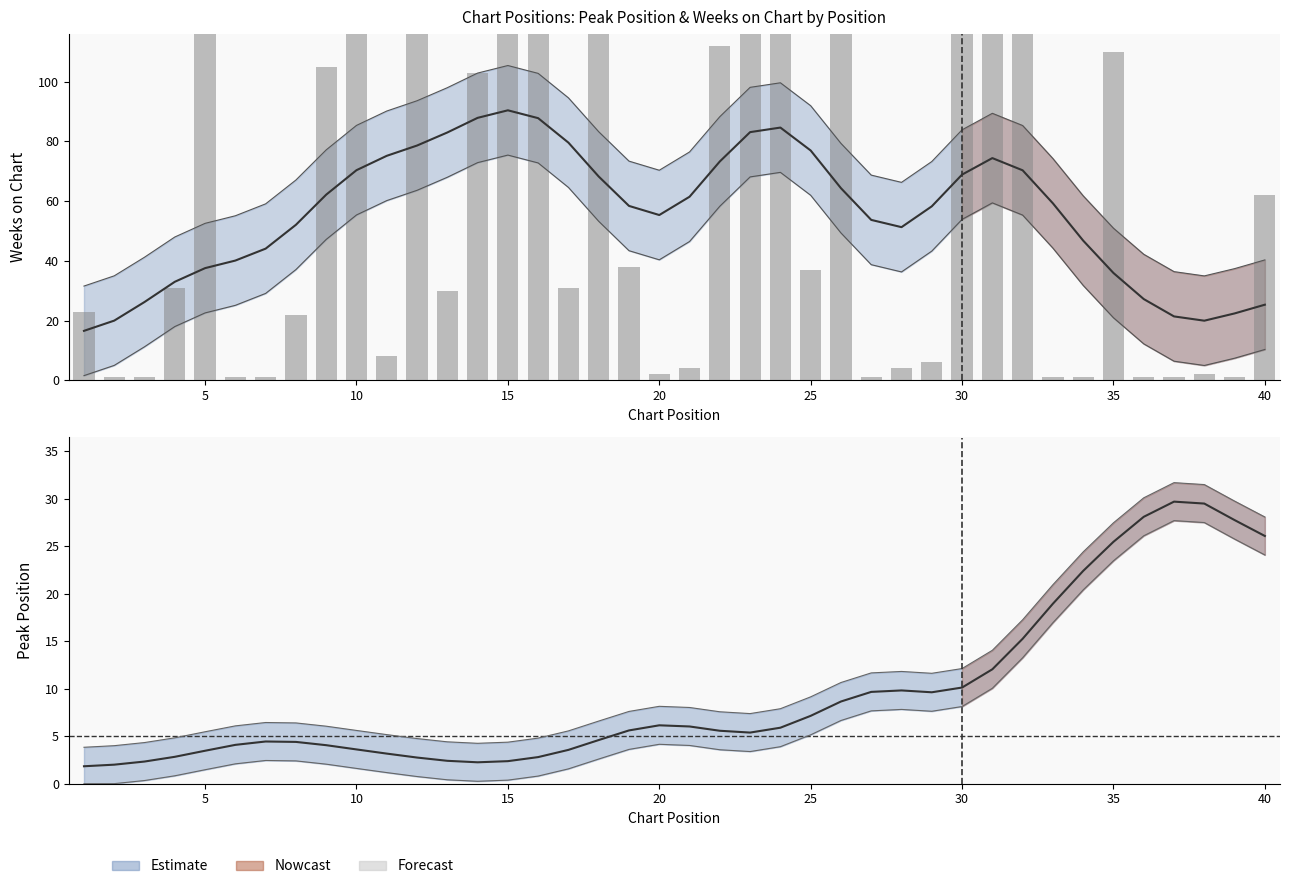

Reading right to left, transcribe all the data shown in this chart.

62	1	2	1	1	110	1	1	124	126	125	6	4	1	127	37	127	127	112	4	2	38	124	31	127	119	103	30	125	8	127	105	22	1	1	127	31	1	1	23